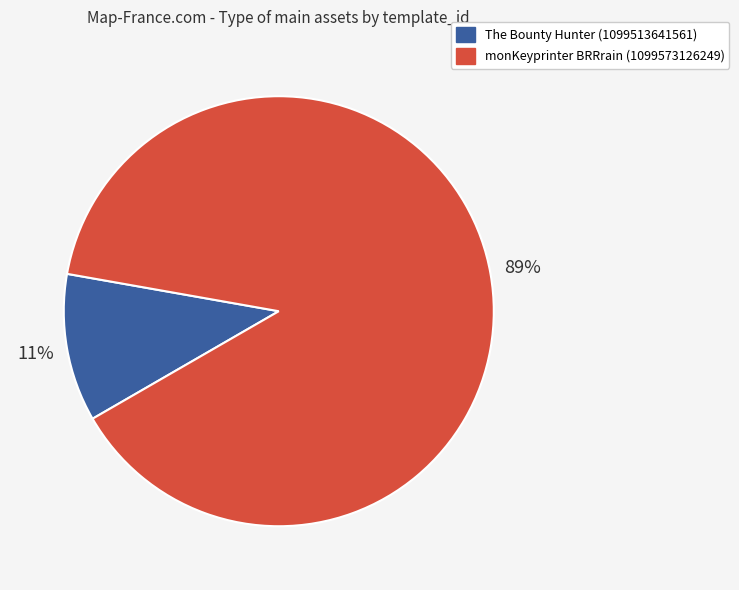

To the nearest percent, what is the difference between the monKeyprinter BRRrain (1099573126249) and The Bounty Hunter (1099513641561) slice percentages?

78%